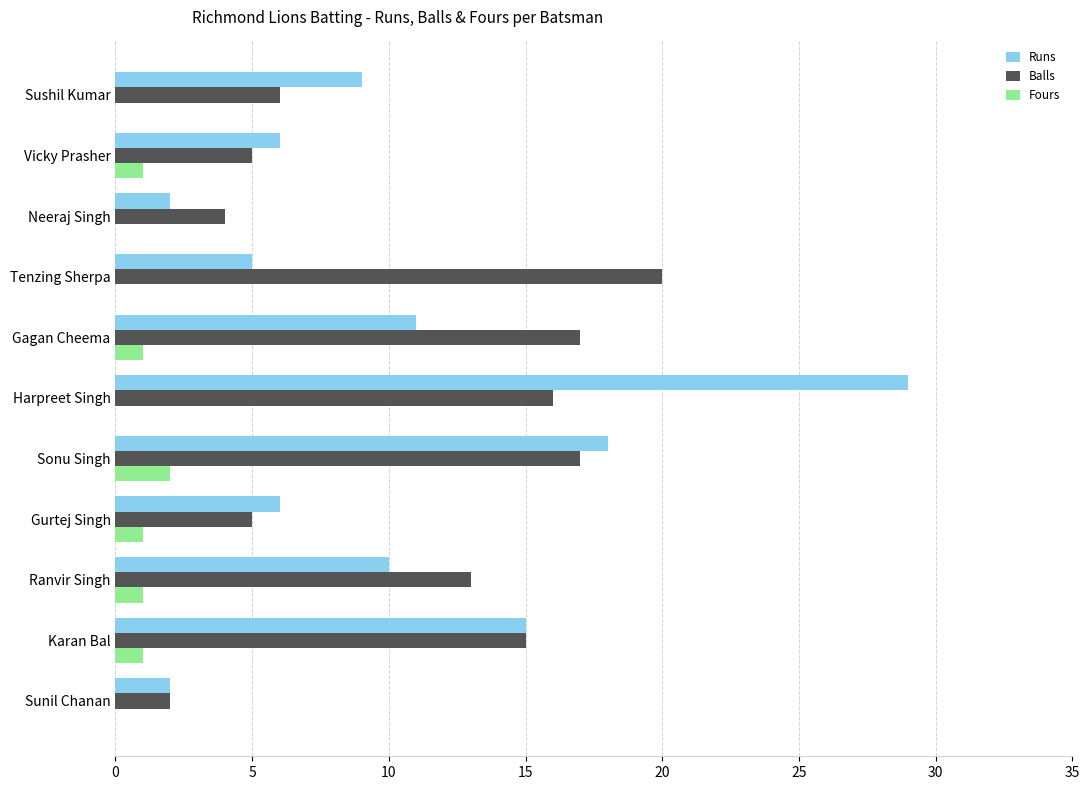

What is the total value across all series at Sunil Chanan?

4